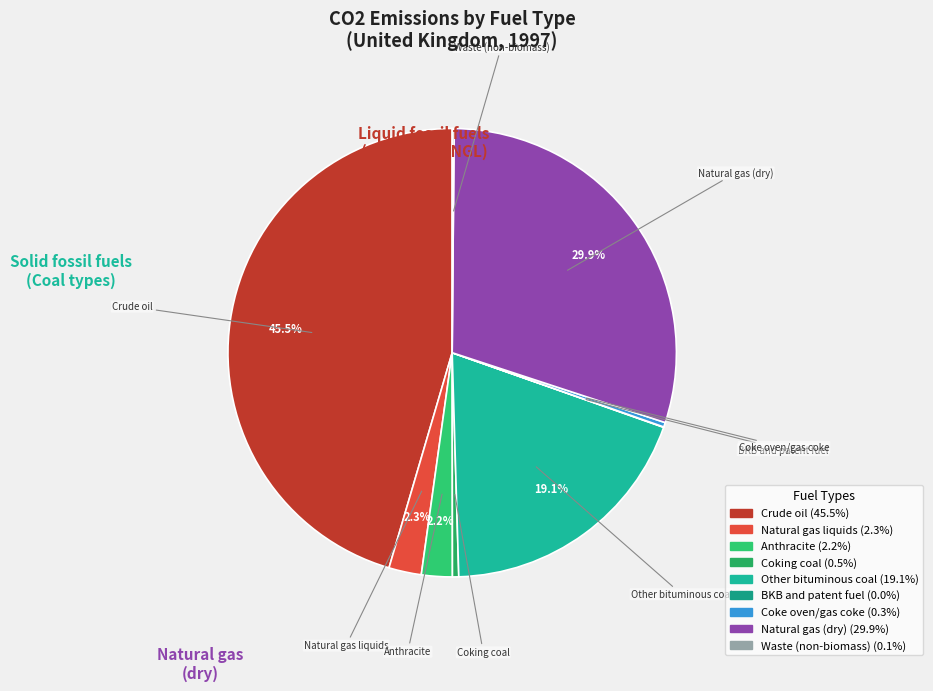

Is there a majority slice in this chart?

No